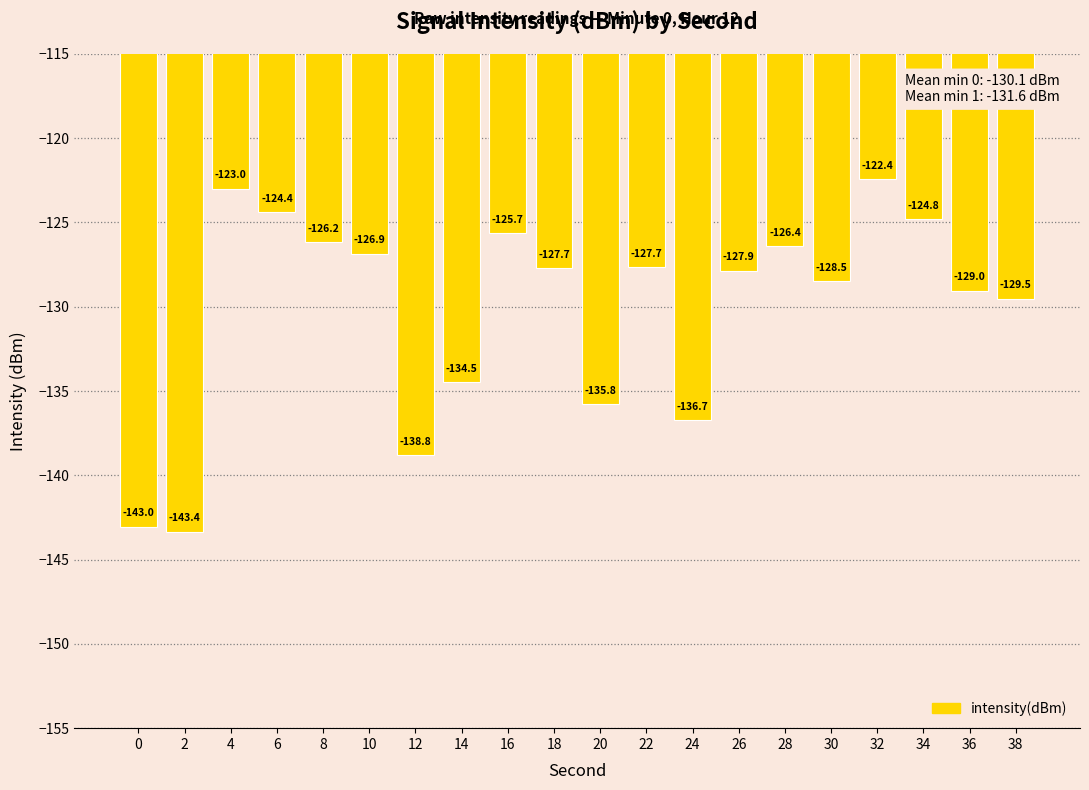

What is the difference between the maximum and minimum values?

20.9